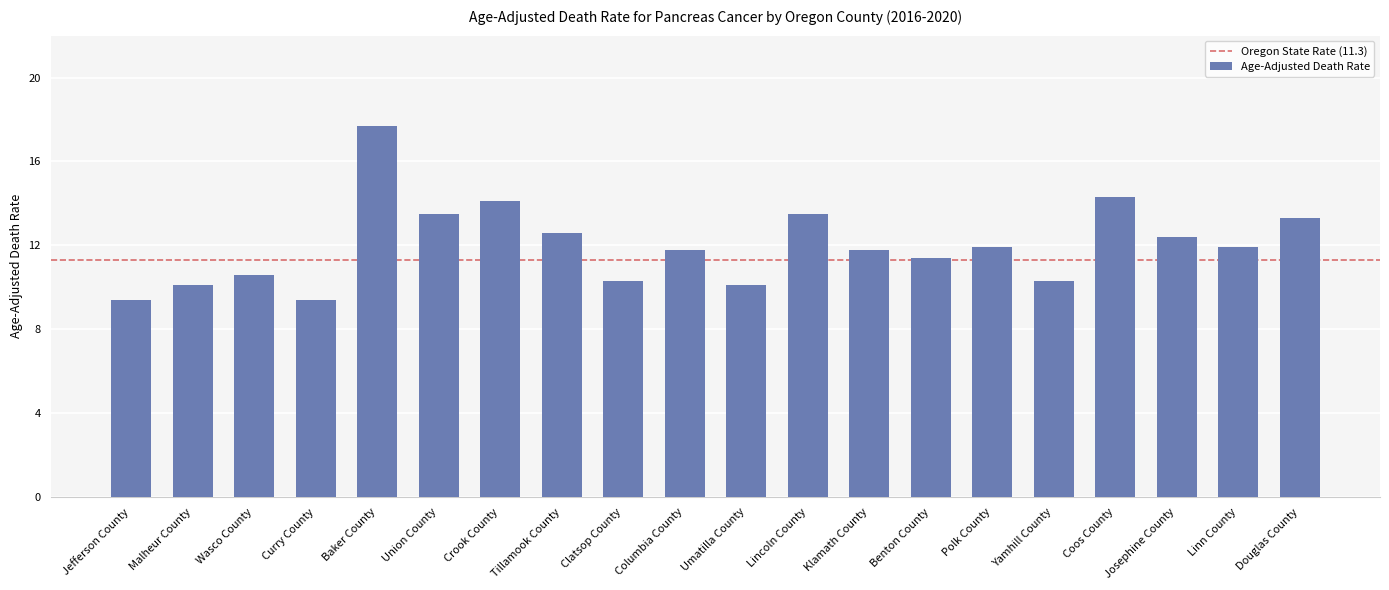

The value at Union County is 8.2. True or false?

False